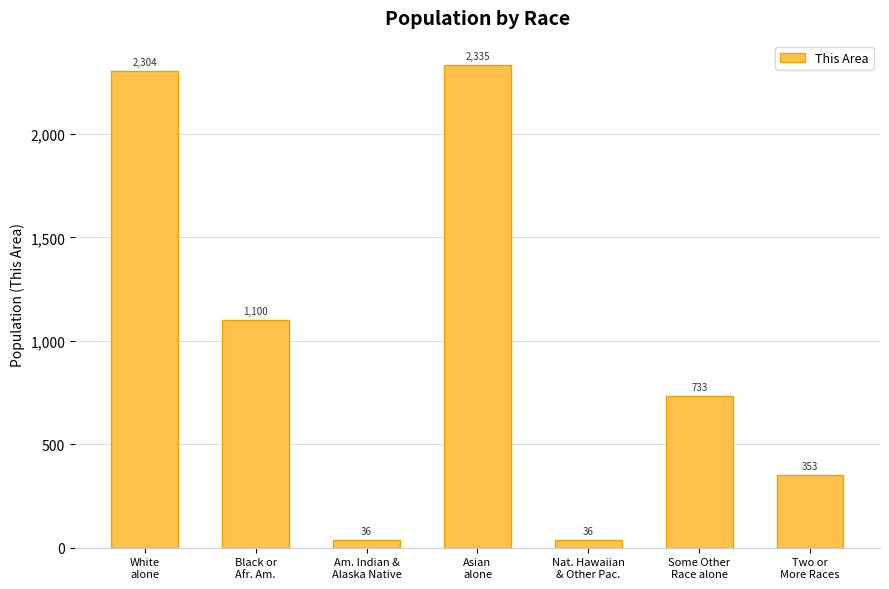

What is the value of the 5th bar from the left?

36